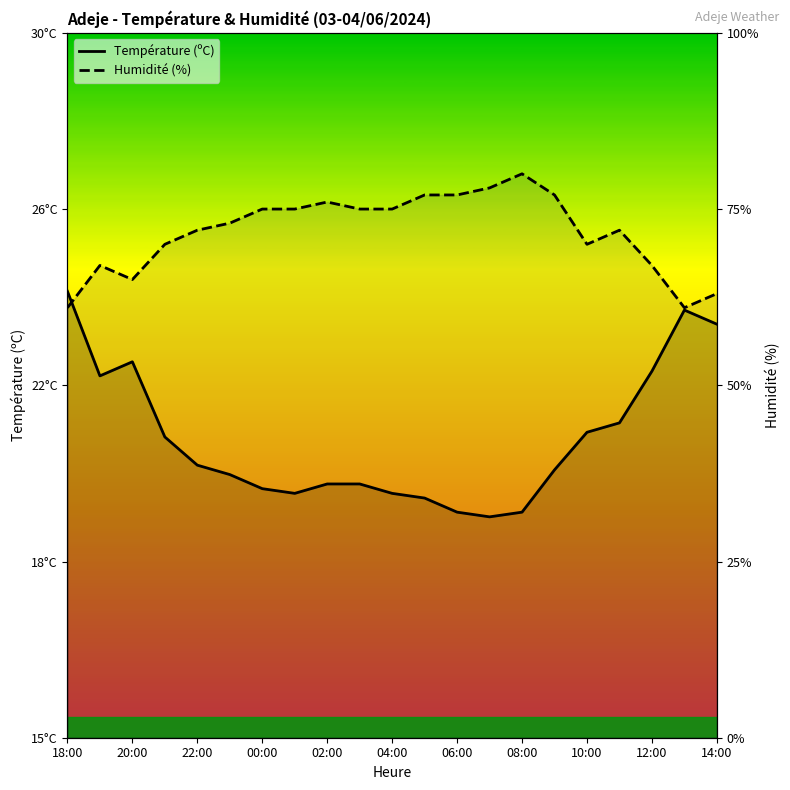

Which series has the largest total across all categories?

Humidité (%)